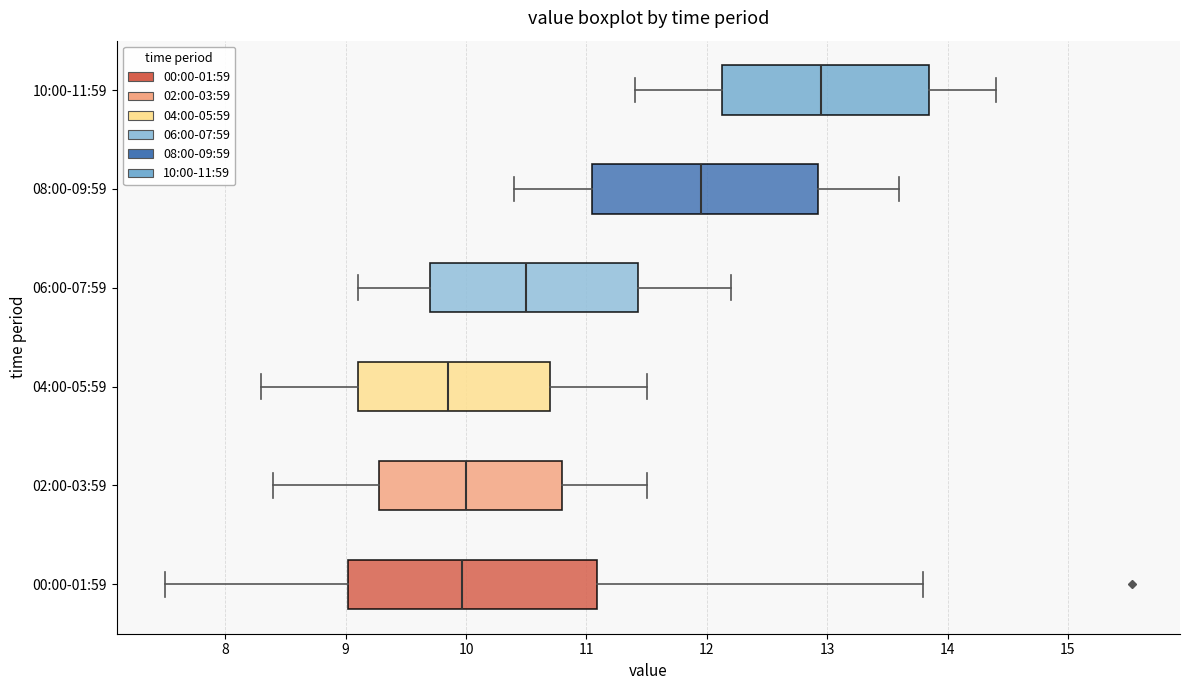

Which box's median line is the furthest to the left?

04:00-05:59